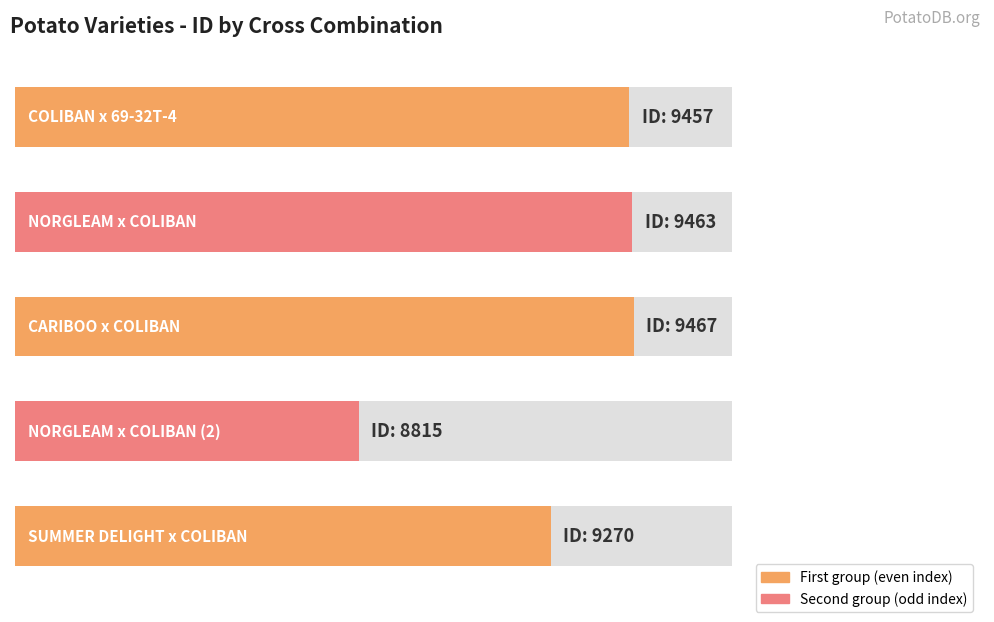

What is the difference between the values at NORGLEAM x COLIBAN (2) and COLIBAN x 69-32T-4?

642